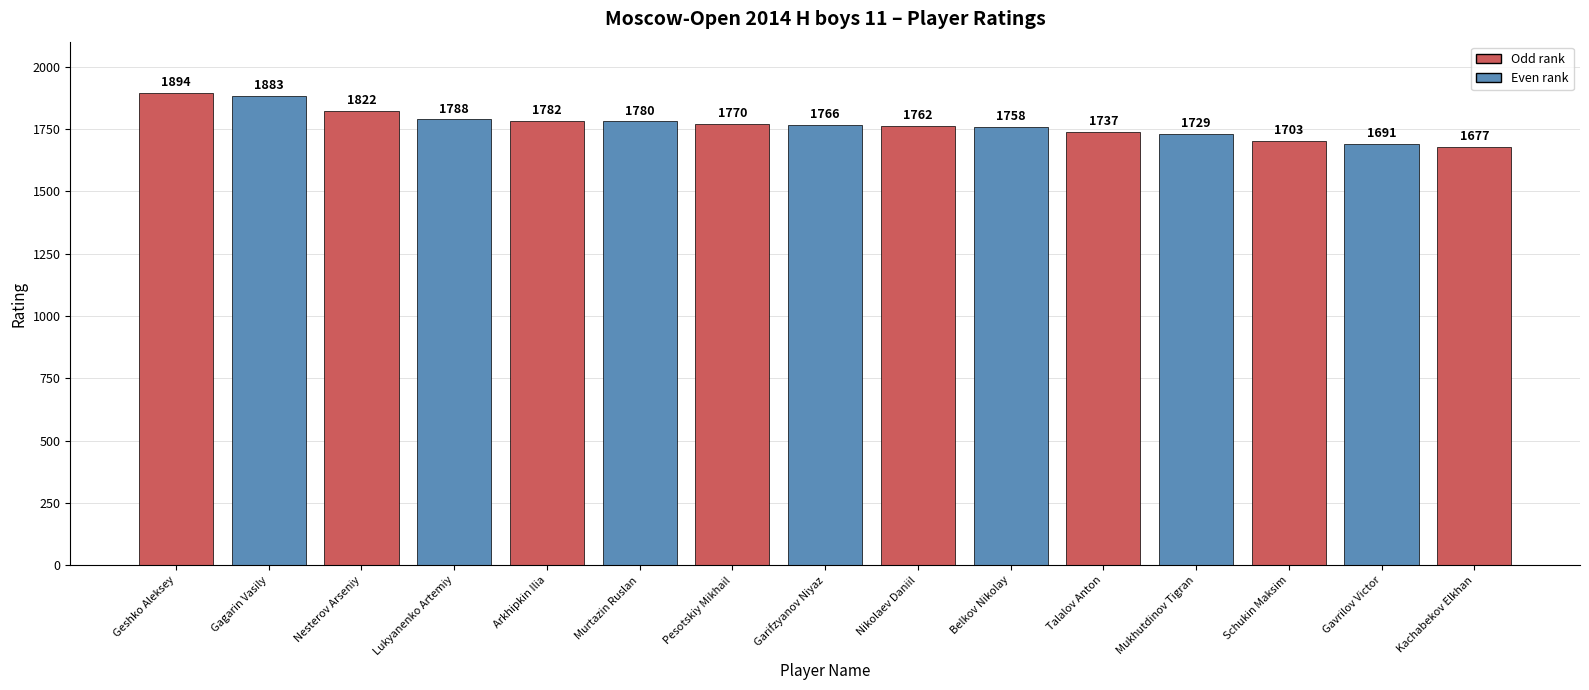

What is the difference between the values at Talalov Anton and Gagarin Vasily?

146